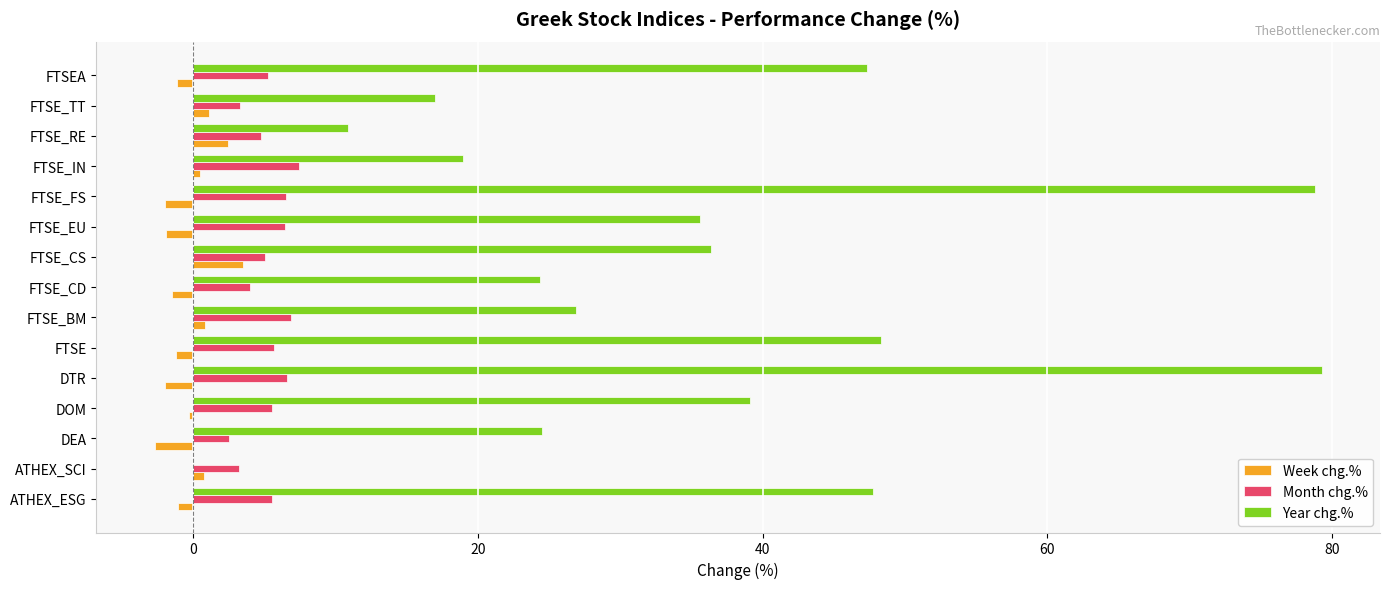

What is the highest value of the Month chg.% series?

7.4